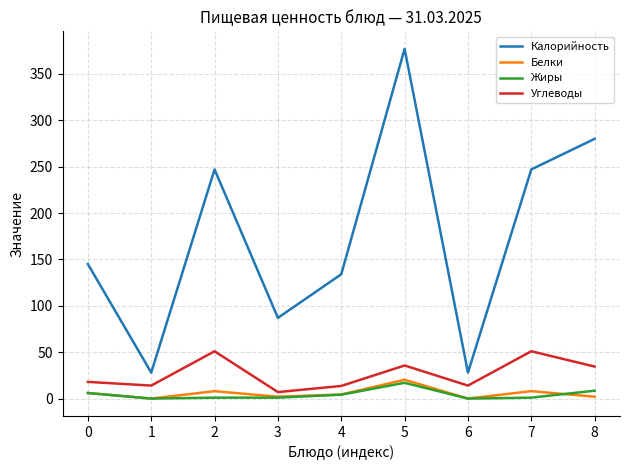

Between 1 and 2, which series saw the biggest shift?

Калорийность